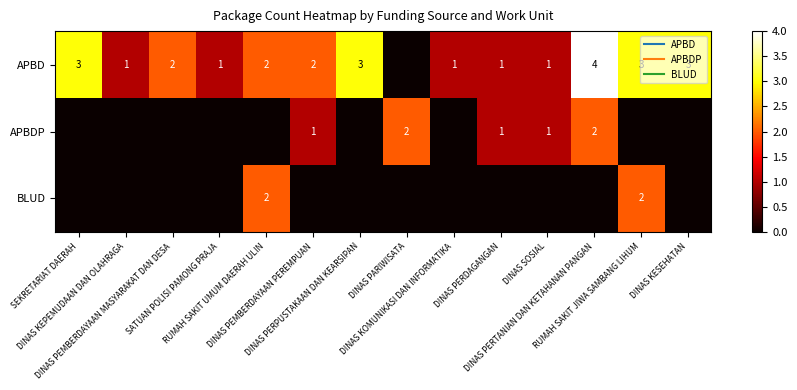

Which series has the largest total across all categories?

APBD